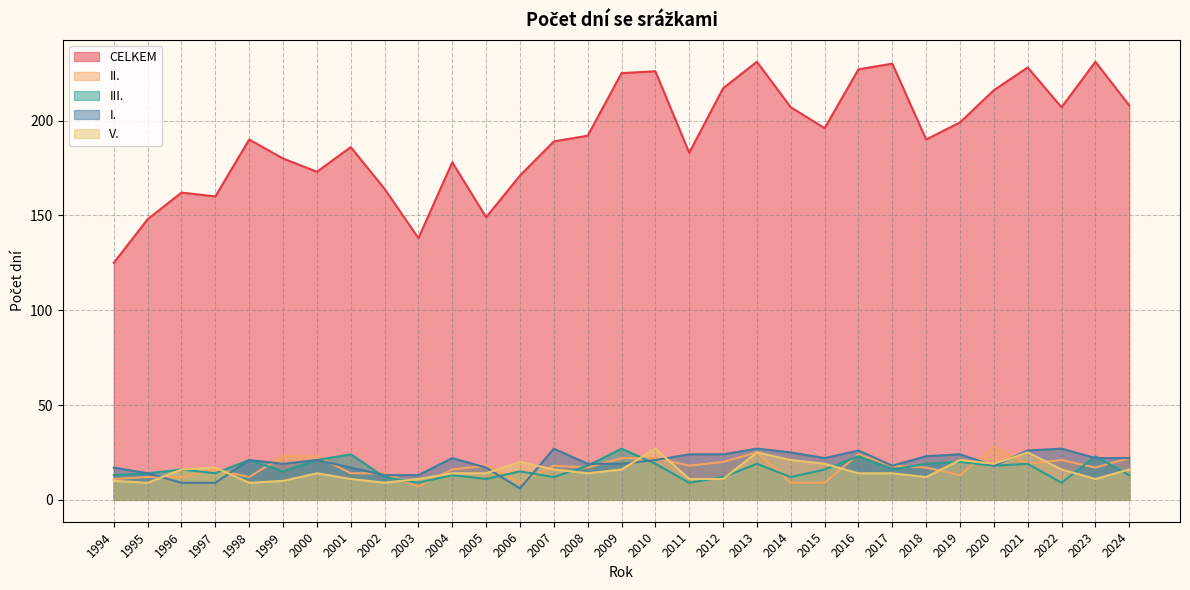

What is the highest value of the V. series?

27